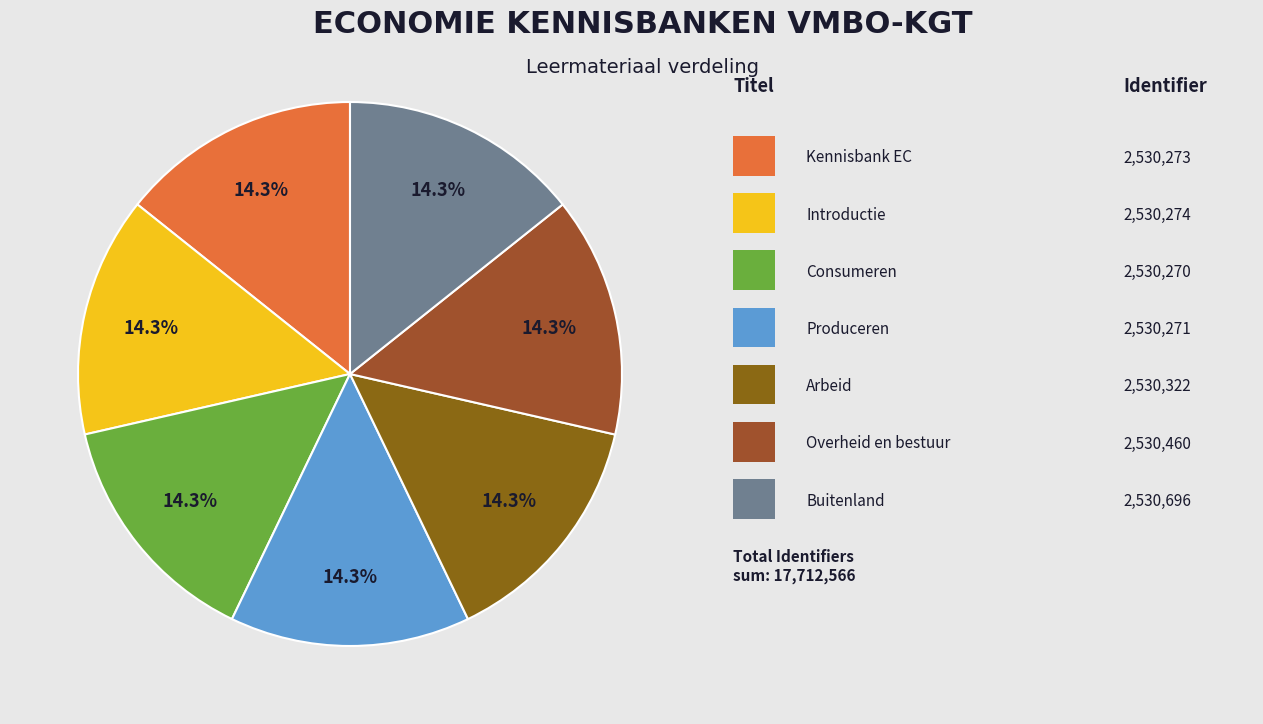

Rank the categories by value from highest to lowest.

Buitenland, Overheid en bestuur, Arbeid, Introductie, Kennisbank EC, Produceren, Consumeren